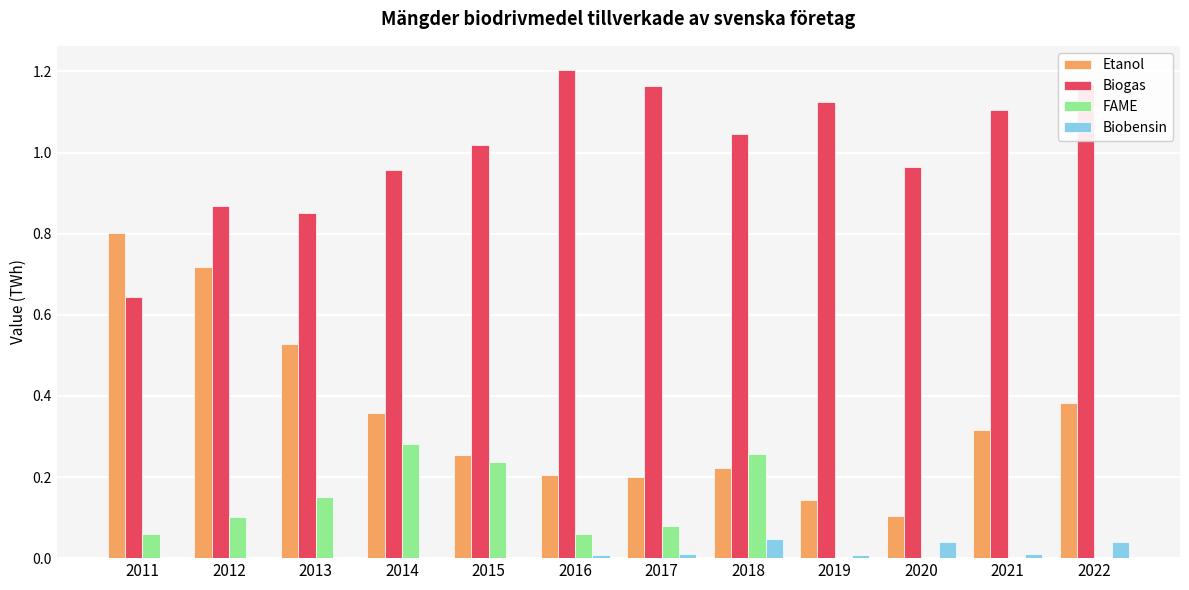

Which series changed the most between 2020 and 2022?

Etanol